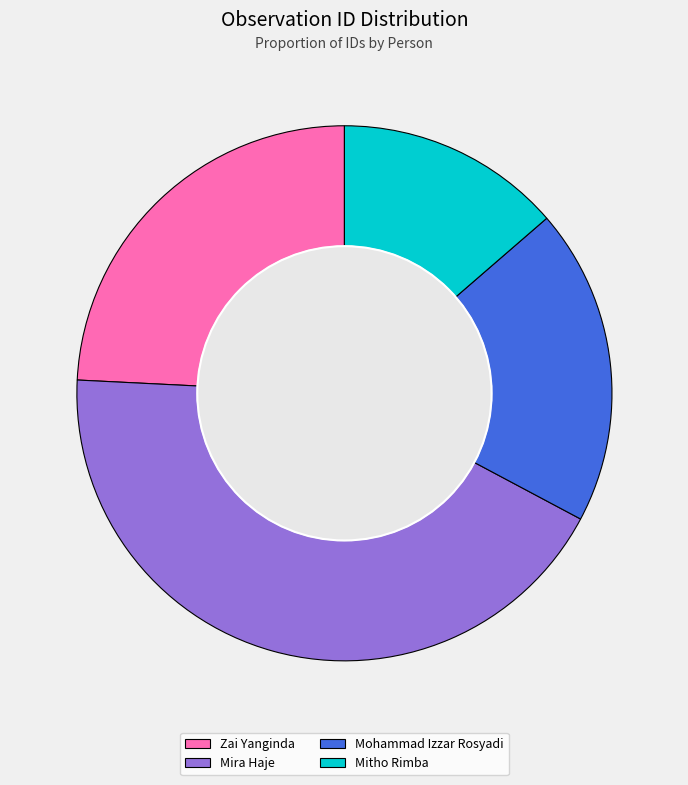

True or false: Mira Haje accounts for 43% of the total.

True